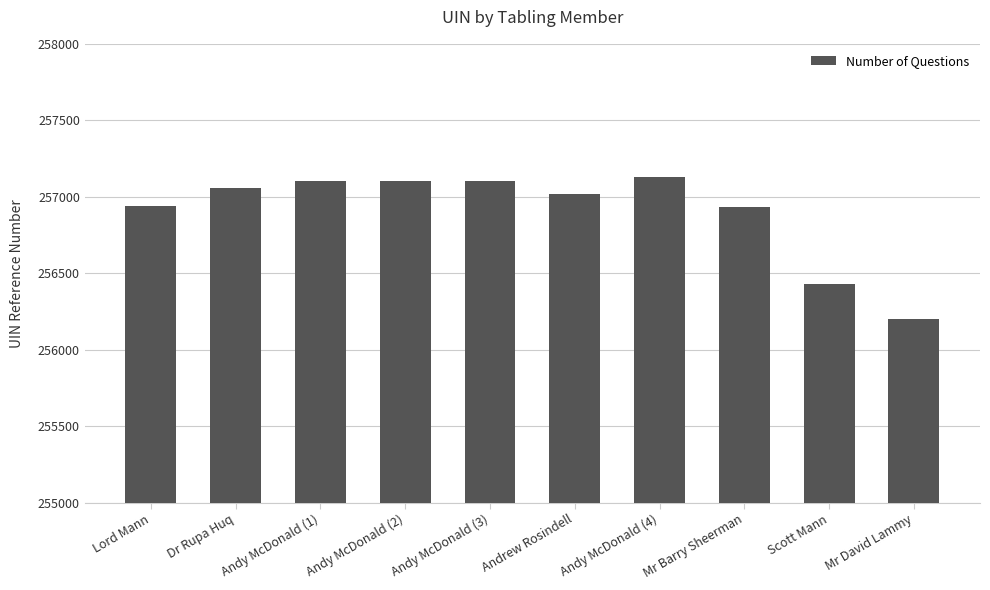

Are the bars grouped side by side (vs. stacked)?

No